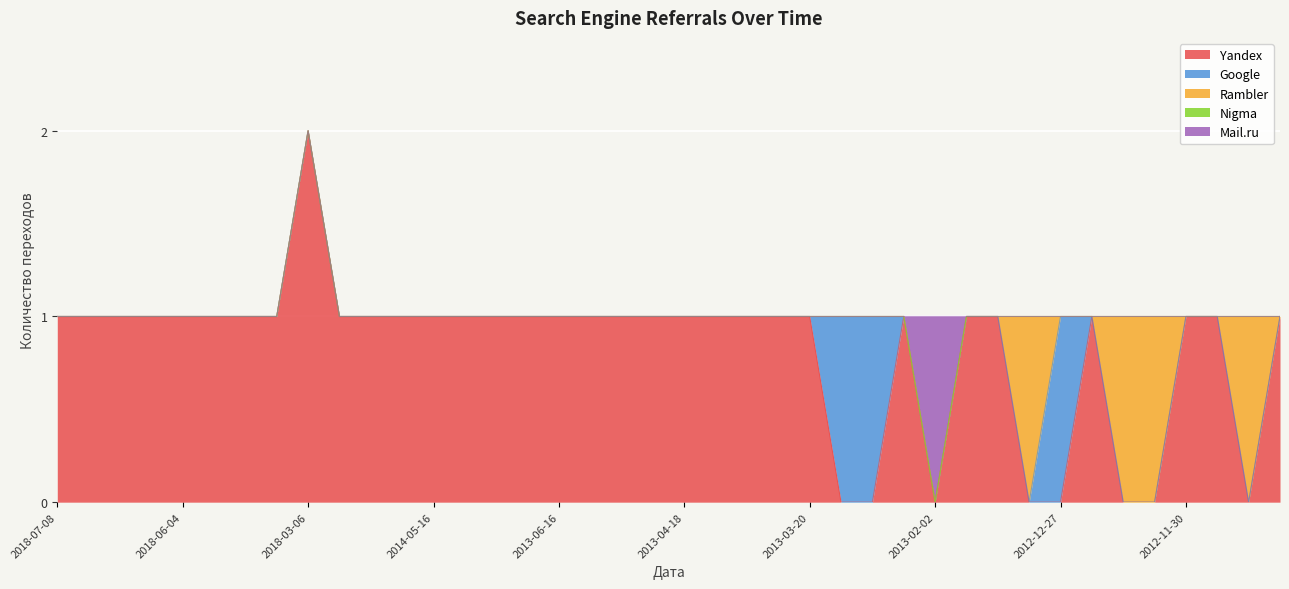

Rank the categories by Nigma value from lowest to highest.

2018-07-08, 2018-07-07, 2018-06-11, 2018-06-10, 2018-06-04, 2018-05-05, 2018-04-05, 2018-04-01, 2018-03-06, 2018-01-12, 2017-12-08, 2014-07-08, 2014-05-16, 2014-05-12, 2014-02-09, 2014-01-21, 2013-06-16, 2013-05-31, 2013-05-29, 2013-05-06, 2013-04-18, 2013-04-16, 2013-04-15, 2013-04-06, 2013-03-20, 2013-03-12, 2013-03-02, 2013-02-25, 2013-02-02, 2013-01-13, 2013-01-10, 2013-01-03, 2012-12-27, 2012-12-24, 2012-12-19, 2012-12-05, 2012-11-30, 2012-11-18, 2012-11-14, 2012-11-12